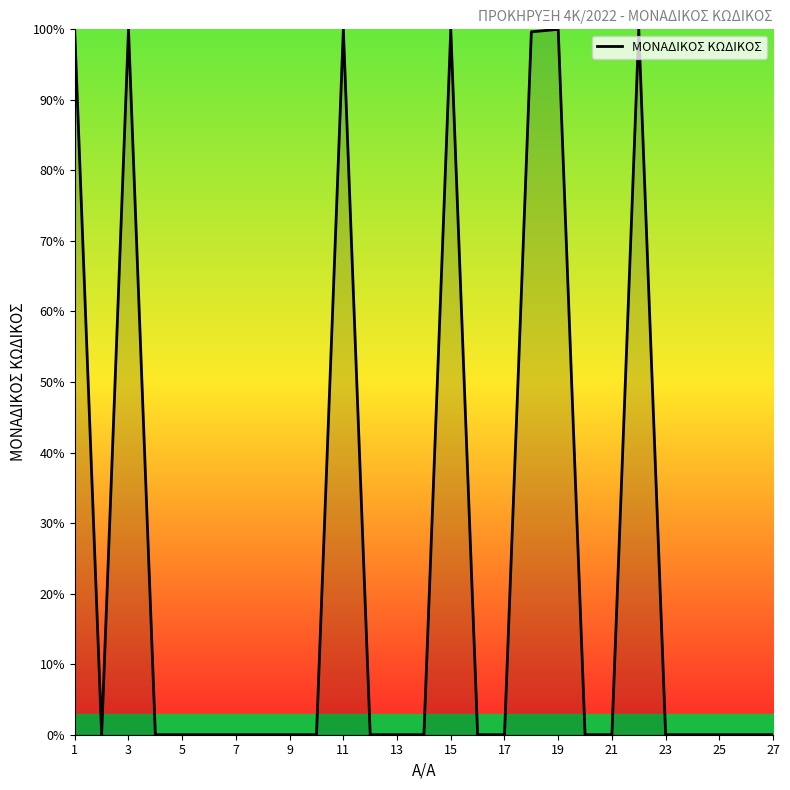

What is the difference between the maximum and minimum values?

100.0